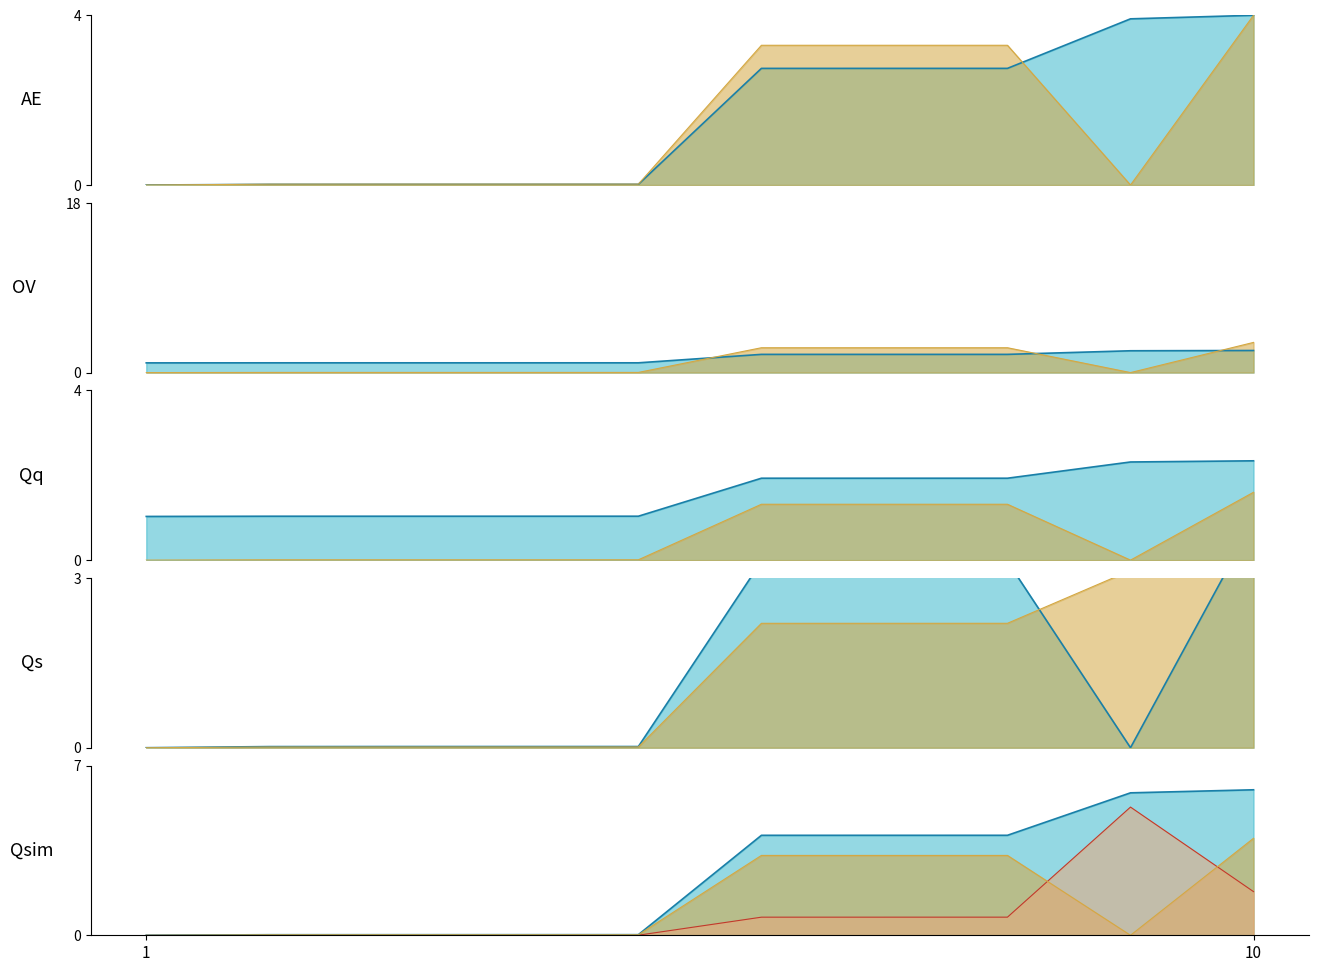

After their last crossing, which series has the higher values: id or work_id?

work_id